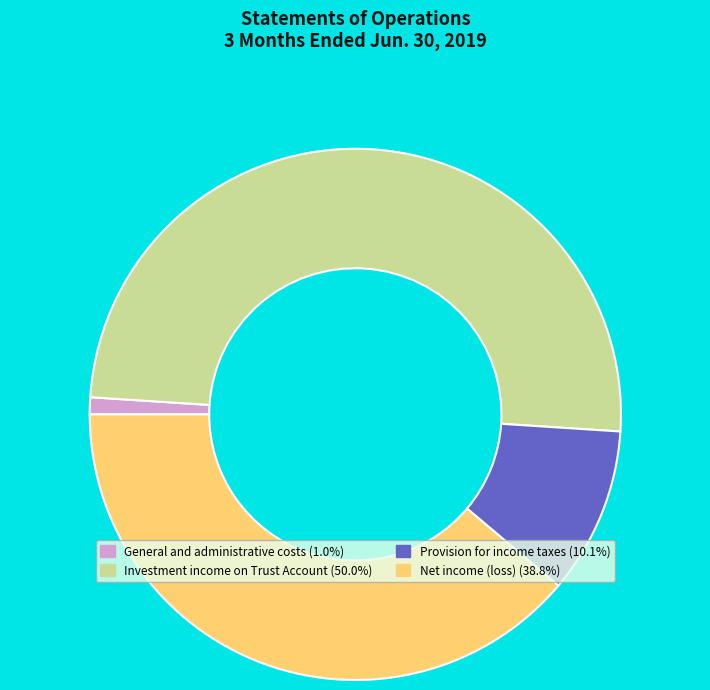

Does Net income (loss) (38.8%) represent more than half of the total?

No